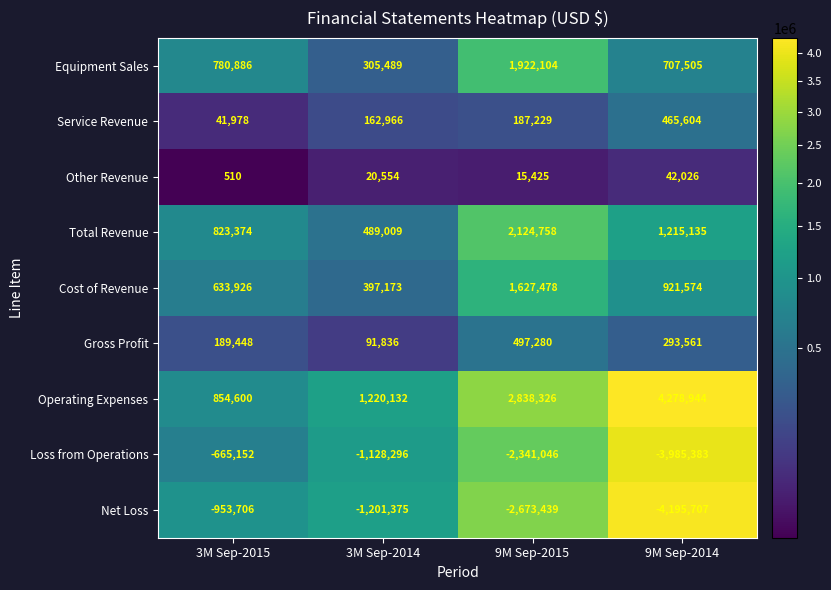

What is the spread (max minus min) of values at 9M Sep-2014?

8474651